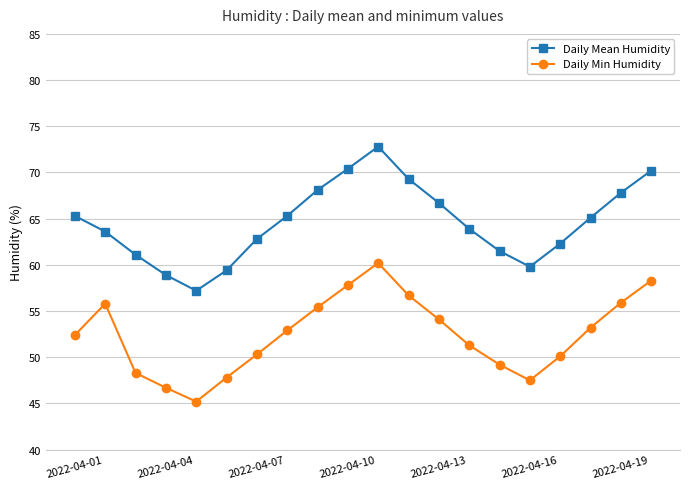

List the series in order of their overall mean, highest first.

Daily Mean Humidity, Daily Min Humidity